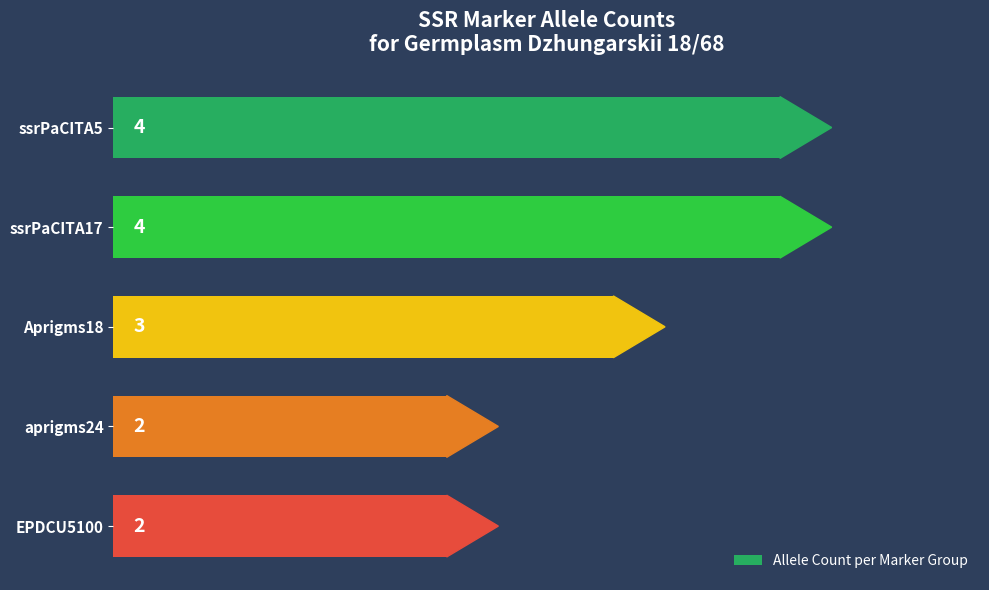

How many data points are less than 3?

2